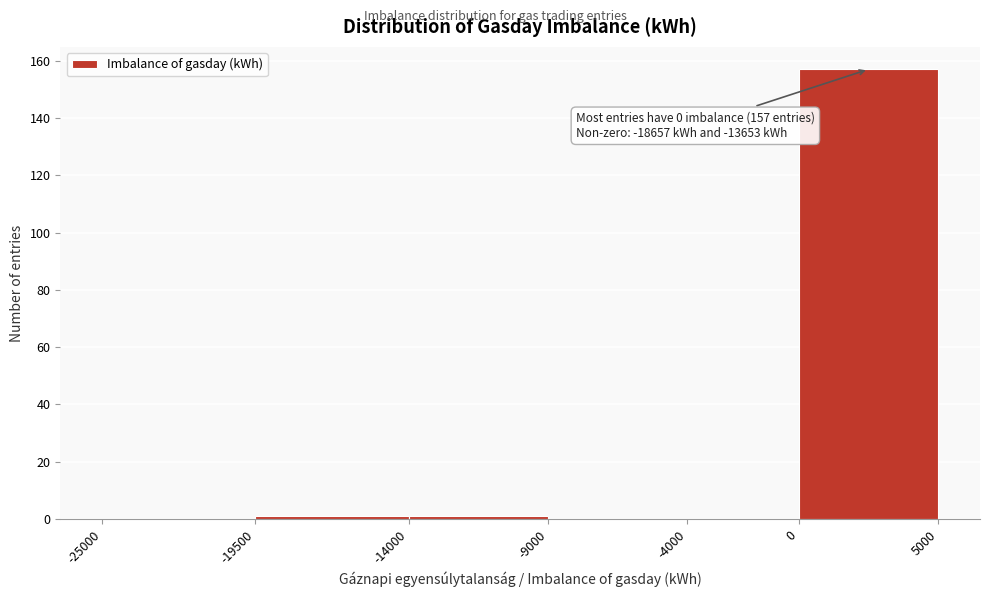

Which range on the x-axis has the tallest bar?

0 to 5000